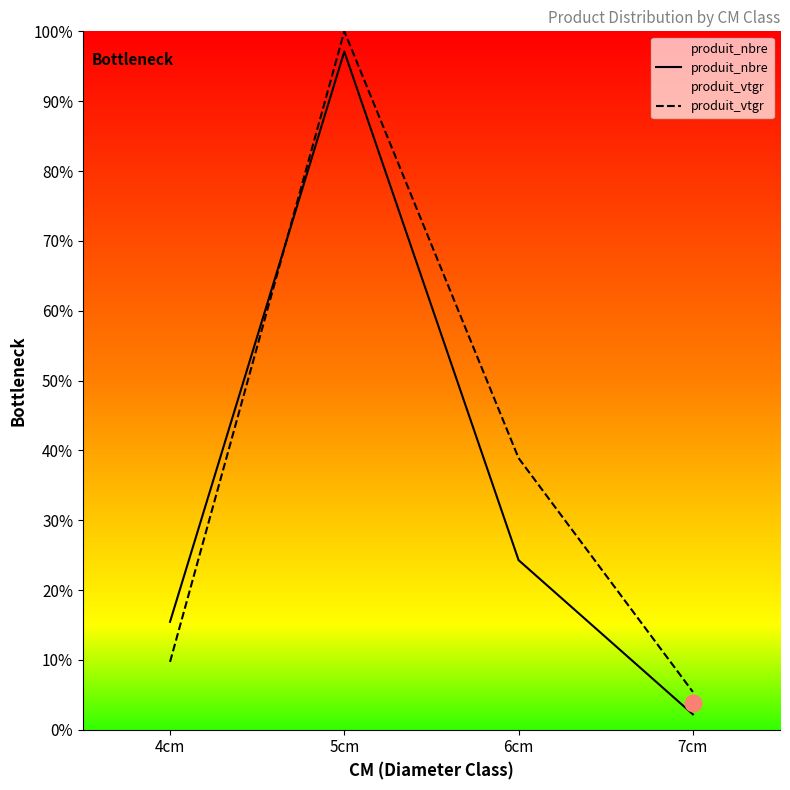

Between 4cm and 7cm, which series saw the biggest shift?

produit_nbre